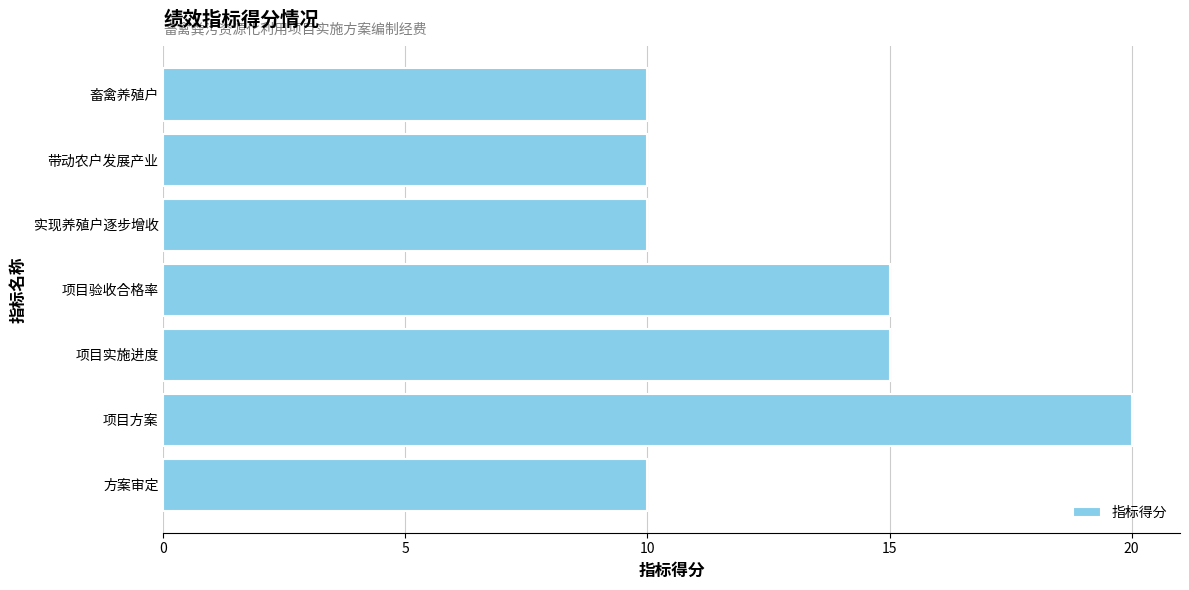

What is the smallest value displayed?

10